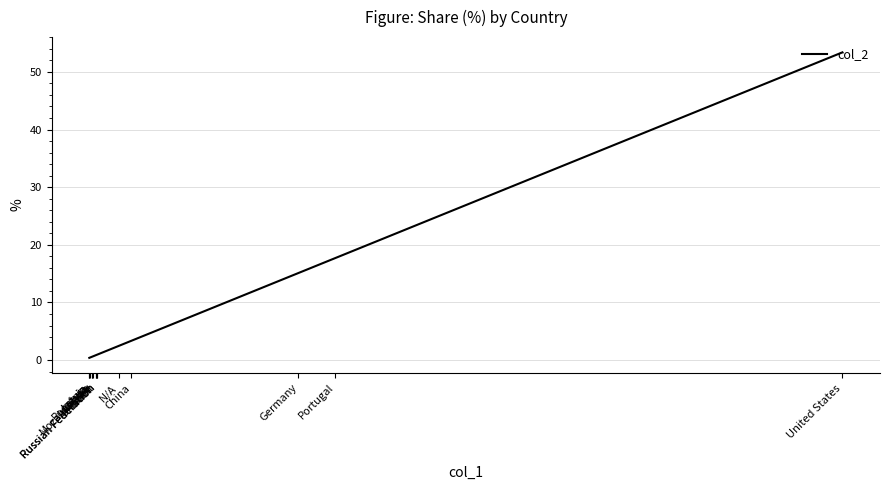

What is the label of the 5th point from the right?

Mozambique